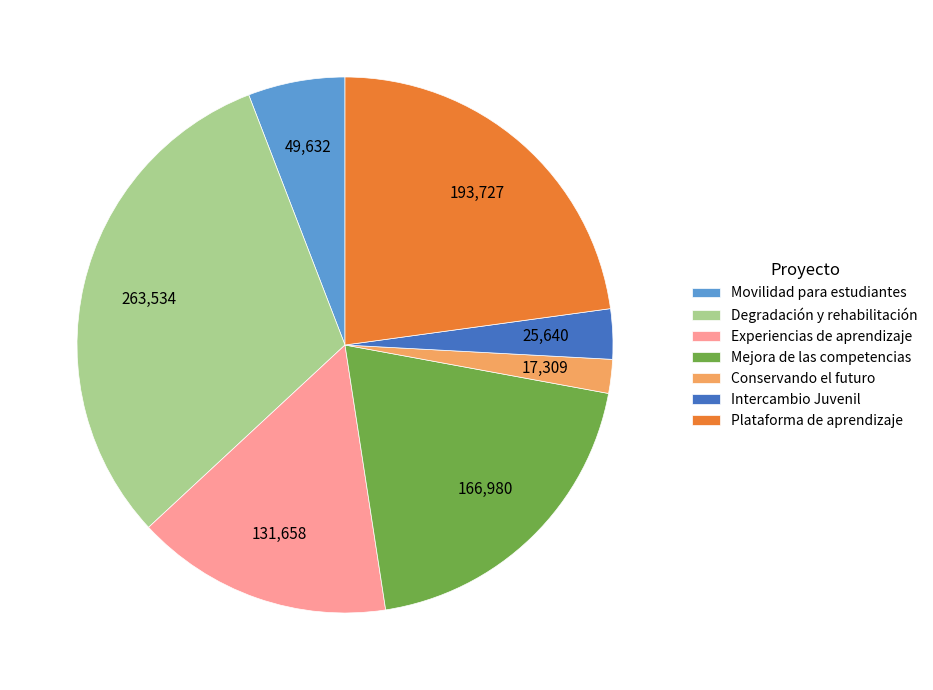

The Degradación y rehabilitación slice represents 26% of the pie. True or false?

False